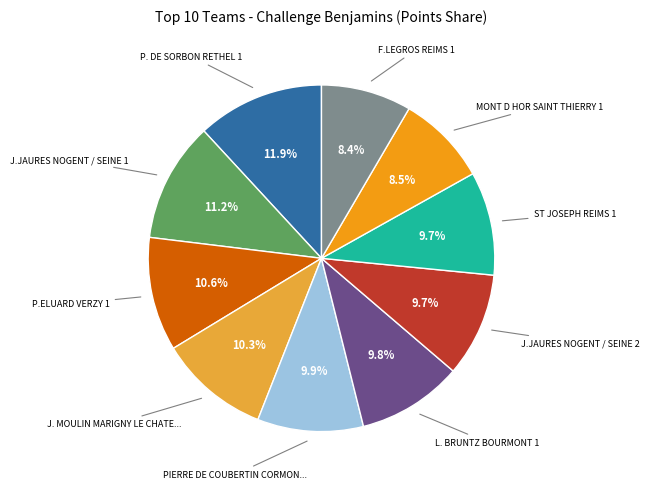

Is there a majority slice in this chart?

No